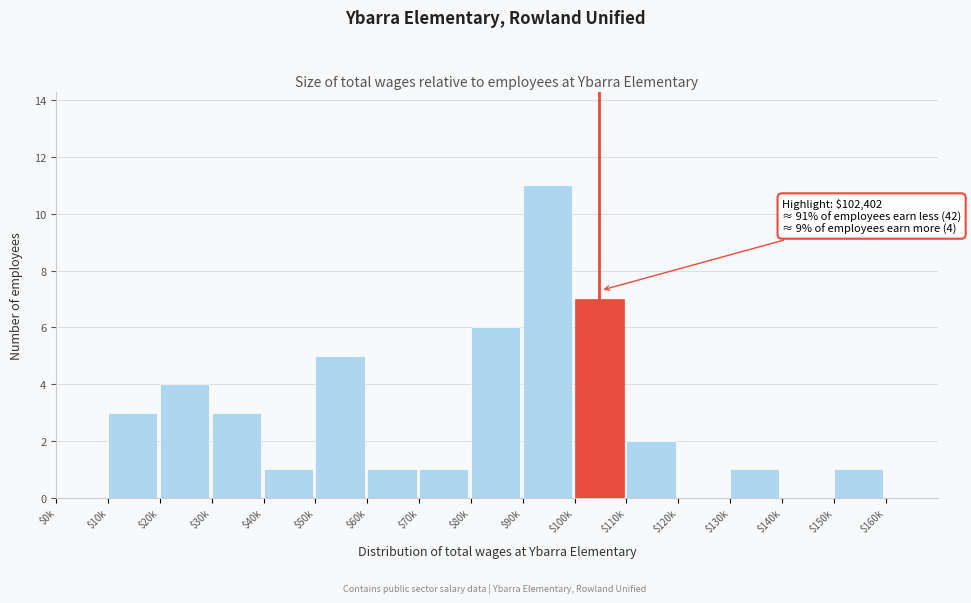

What is the greatest value displayed?

11